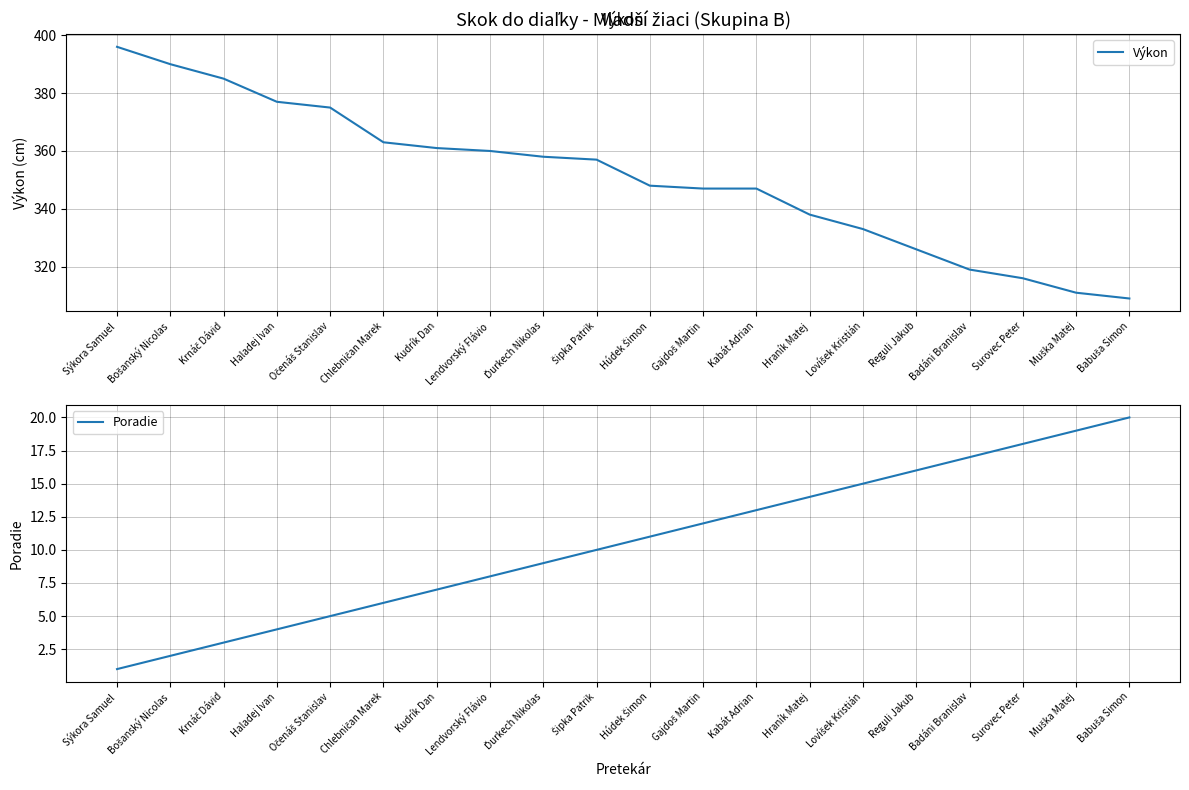

List the labels in order of Výkon value, largest first.

Sýkora Samuel, Bošanský Nicolas, Krnáč Dávid, Haladej Ivan, Očenáš Stanislav, Chlebničan Marek, Kudrík Dan, Lendvorský Flávio, Ďurkech Nikolas, Šipka Patrik, Húdek Šimon, Gajdoš Martin, Kabát Adrian, Hraník Matej, Lovíšek Kristián, Reguli Jakub, Badáni Branislav, Surovec Peter, Muška Matej, Babuša Simon